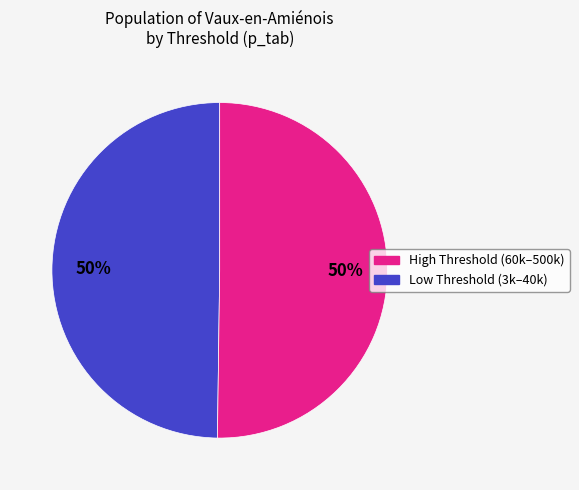

To the nearest percent, what is the average slice percentage?

50%